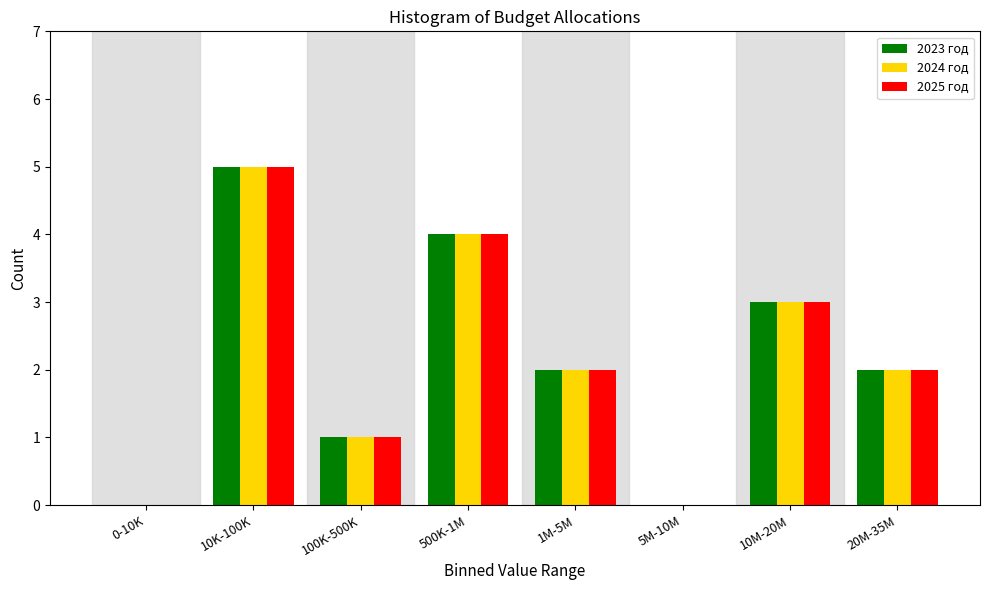

Reading left to right, transcribe all the data shown in this chart.

2023 год: 0-10K=0	10K-100K=5	100K-500K=1	500K-1M=4	1M-5M=2	5M-10M=0	10M-20M=3	20M-35M=2
2024 год: 0-10K=0	10K-100K=5	100K-500K=1	500K-1M=4	1M-5M=2	5M-10M=0	10M-20M=3	20M-35M=2
2025 год: 0-10K=0	10K-100K=5	100K-500K=1	500K-1M=4	1M-5M=2	5M-10M=0	10M-20M=3	20M-35M=2